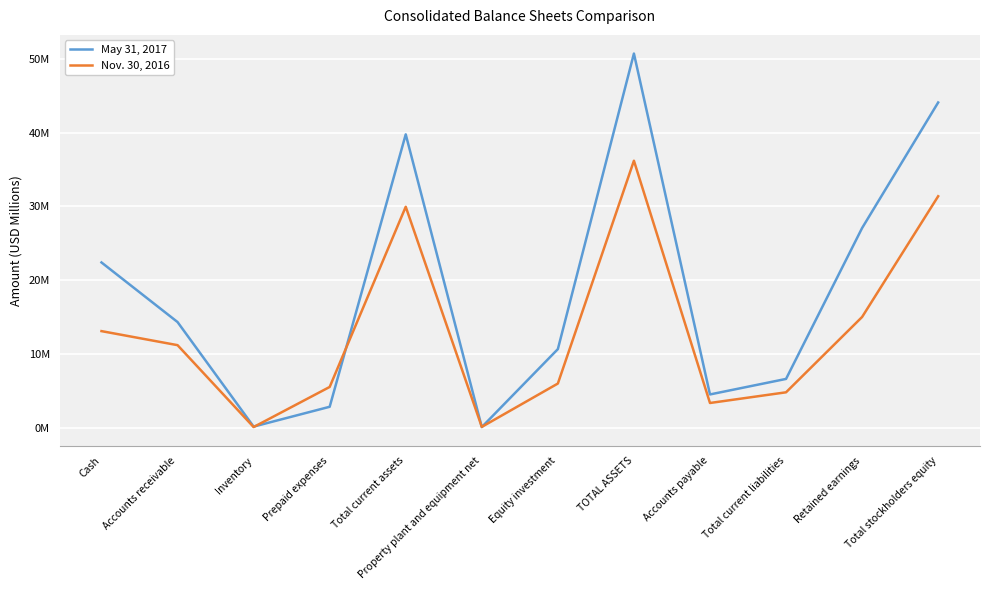

What are all the series names shown in the legend?

May 31, 2017, Nov. 30, 2016